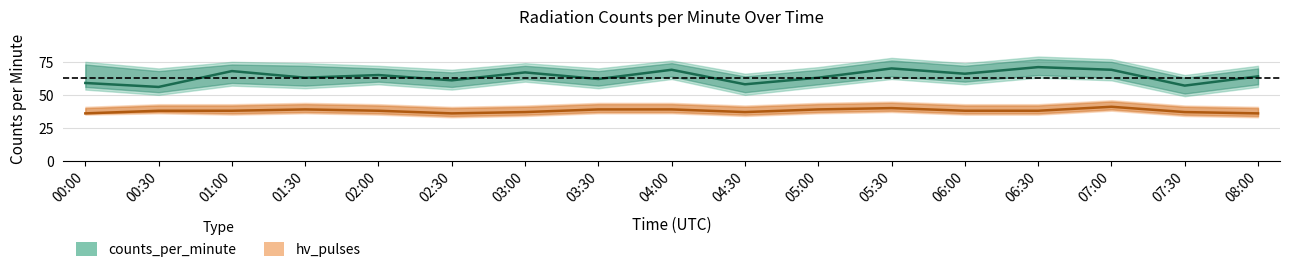

The counts_per_minute series shows 87 at 02:30. True or false?

False